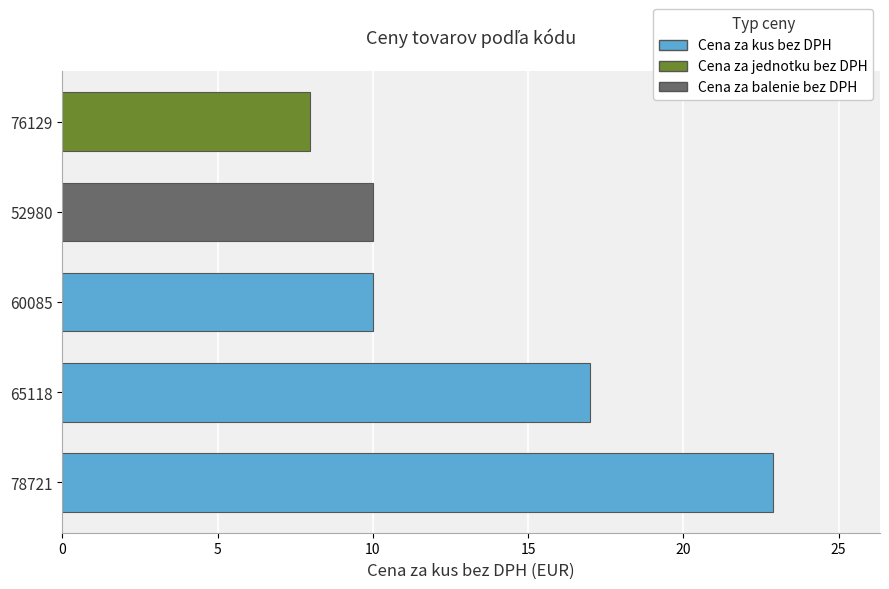

What is the change in value from 65118 to 76129?

-9.0